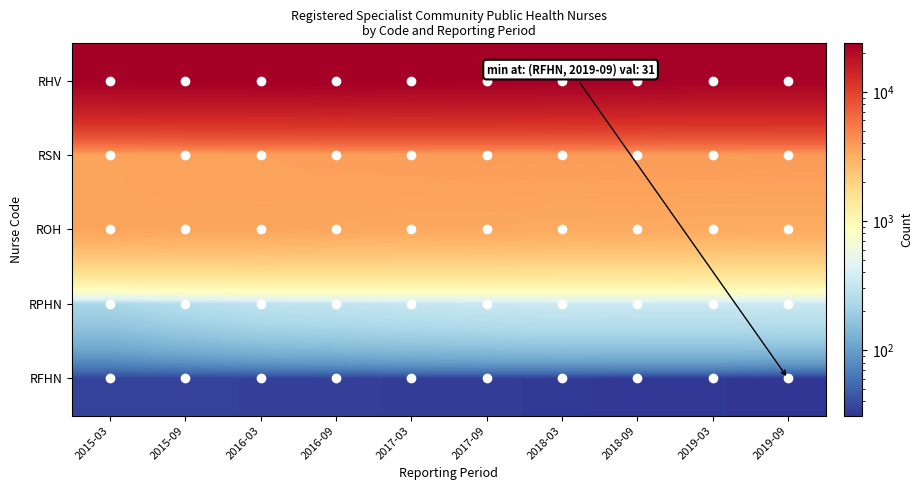

Rank the series at 2015-03 from highest to lowest value.

RHV, ROH, RSN, RPHN, RFHN